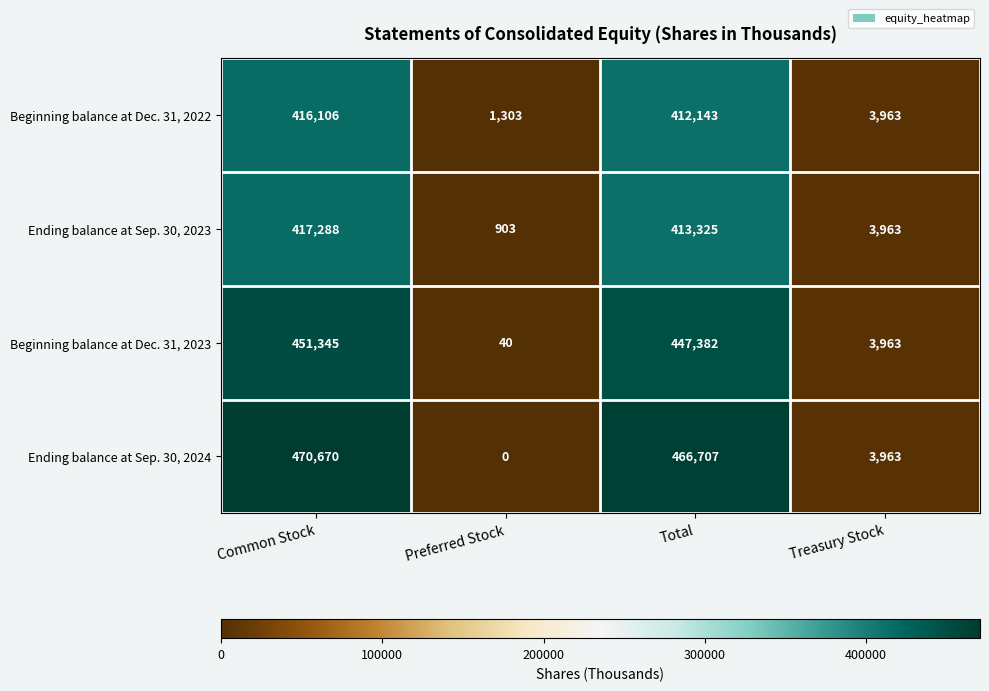

Which label corresponds to the largest value in the chart?

Common Stock